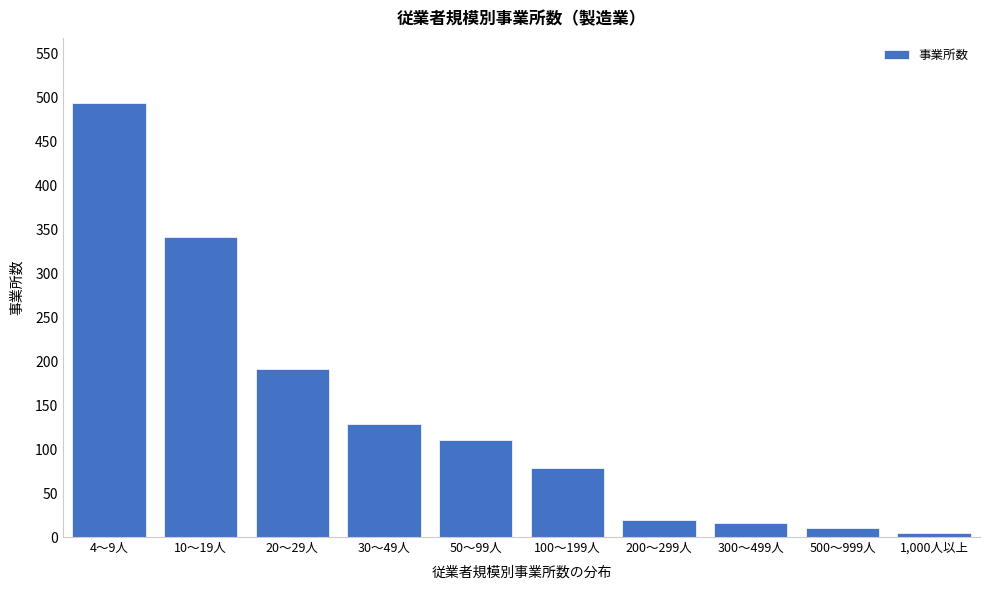

Reading left to right, what are all the values shown in this chart?

4～9人=494	10～19人=342	20～29人=191	30～49人=129	50～99人=110	100～199人=78	200～299人=19	300～499人=16	500～999人=10	1,000人以上=5